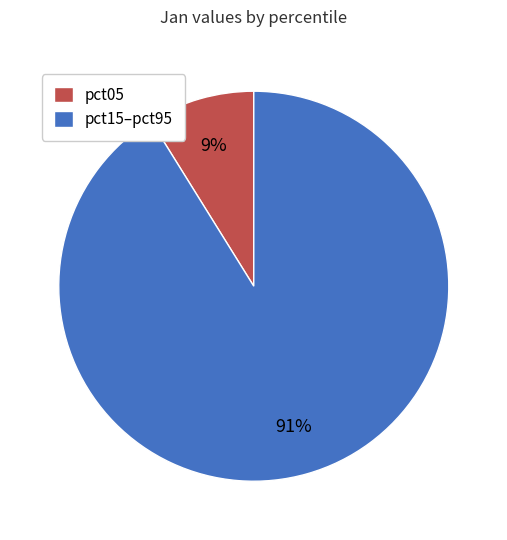

Is the sum of pct15–pct95 and pct05 greater than half?

Yes